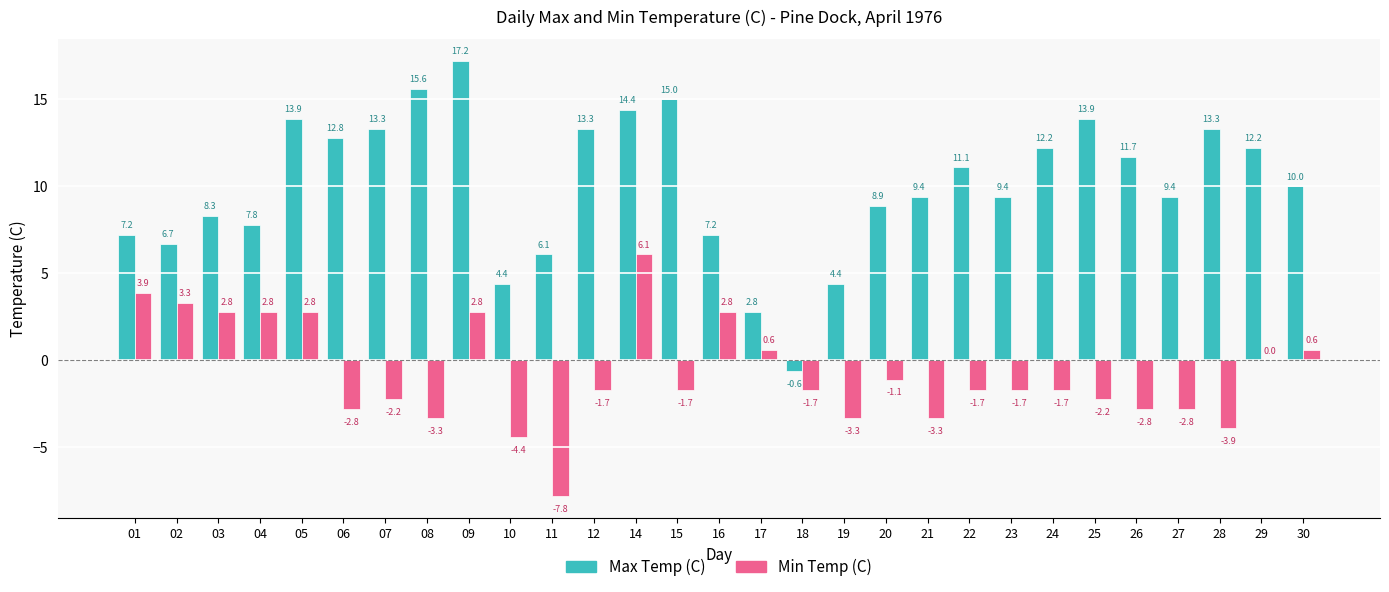

What is the sum of the Min Temp (C) values at 24 and 21?

-5.0